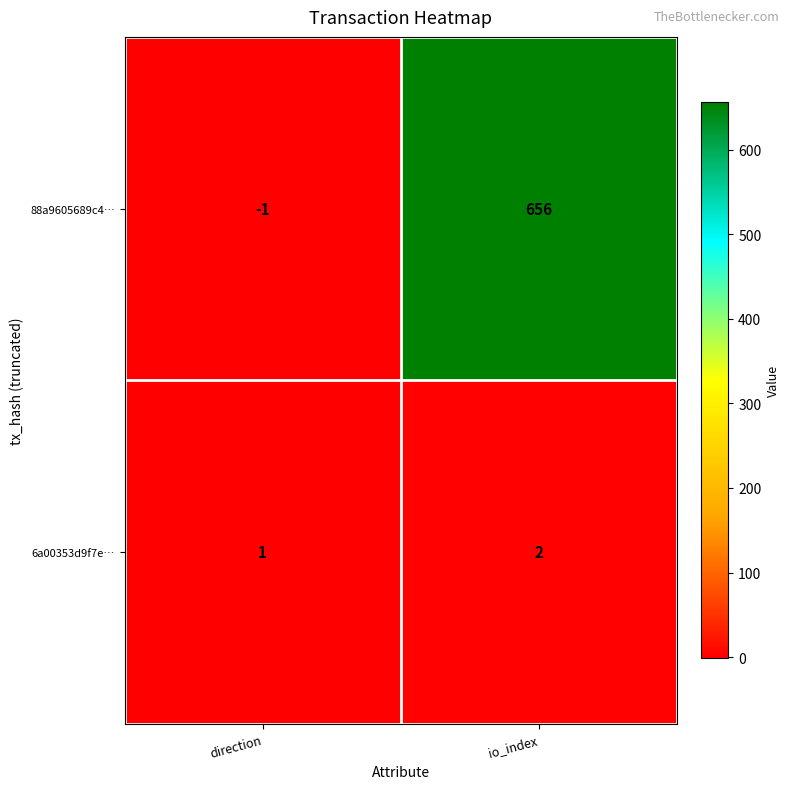

The 88a9605689c4… series shows 1119 at io_index. True or false?

False